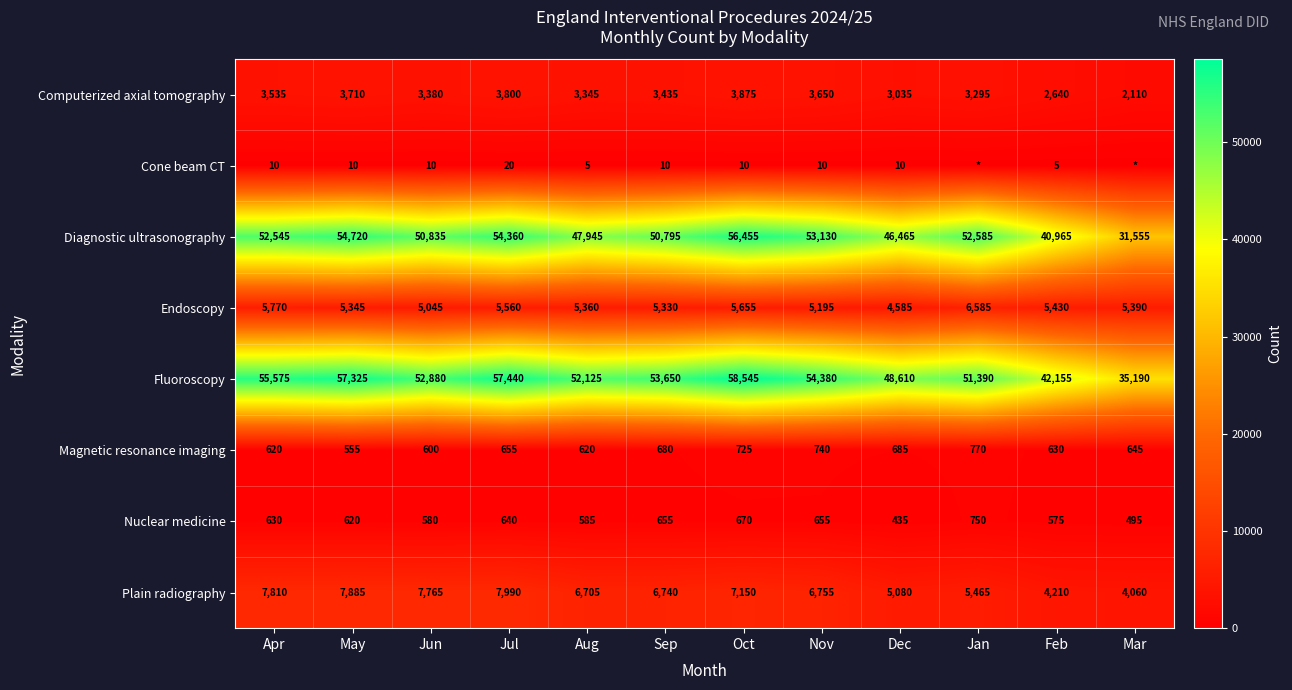

Is the value of Computerized axial tomography at Apr greater than the value of Plain radiography at Dec?

No